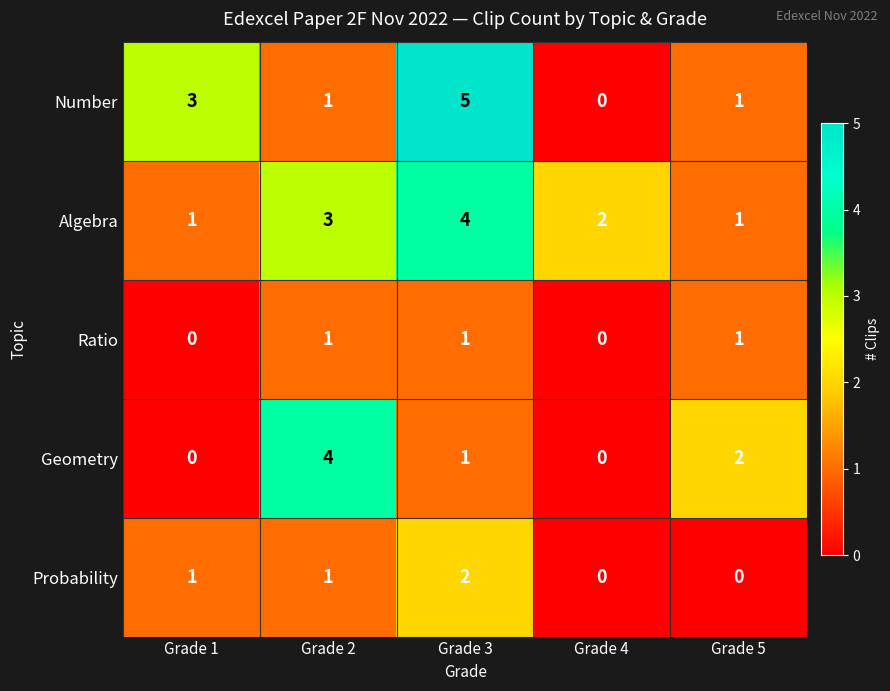

Count the Number values in the range 1 to 3.

3